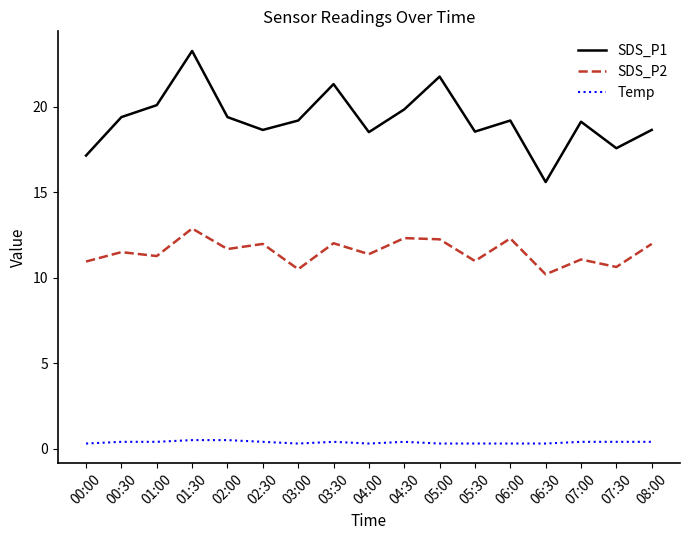

Rank the series by their maximum value, from lowest to highest.

Temp, SDS_P2, SDS_P1